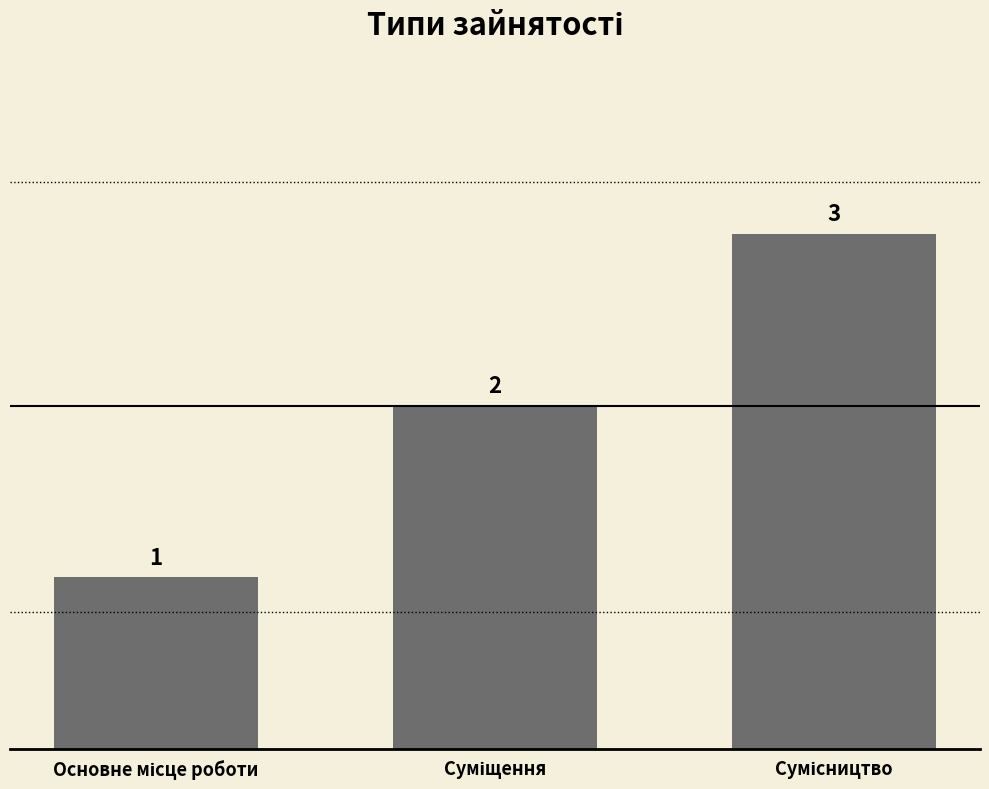

Count the number of categories in the chart.

3